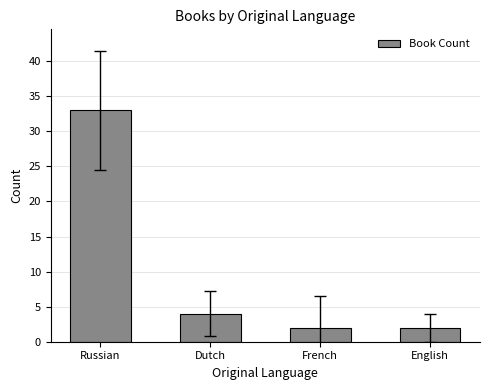

Reading left to right, list all the values displayed in this chart.

Russian=33	Dutch=4	French=2	English=2